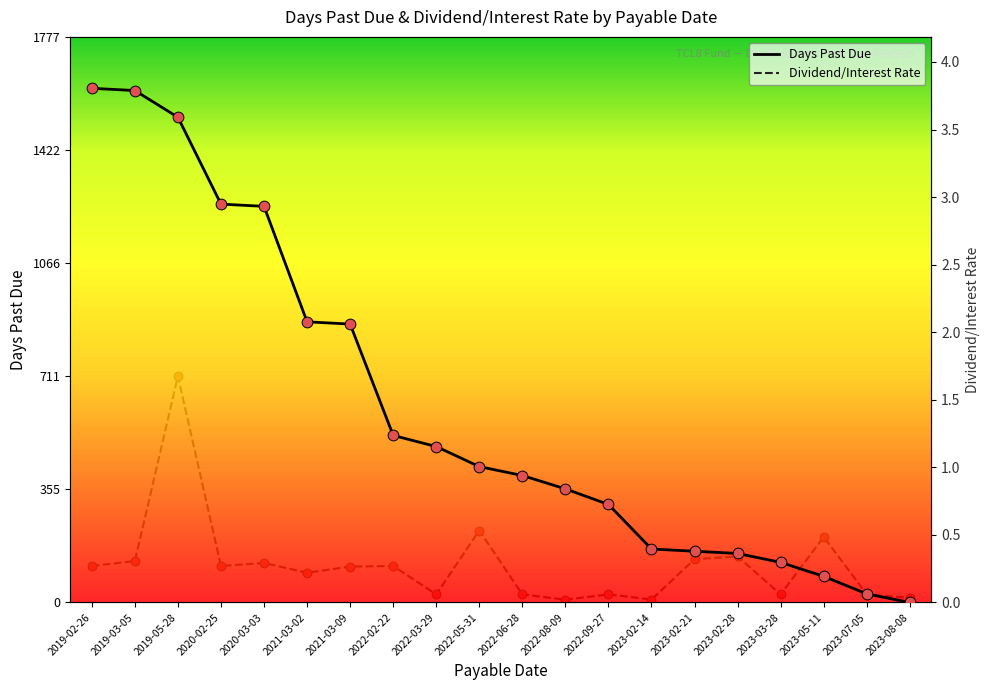

Which series reaches the maximum Y coordinate?

Days Past Due